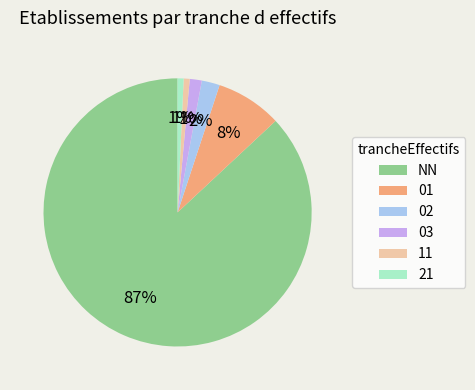

How many slices are in this pie chart?

6